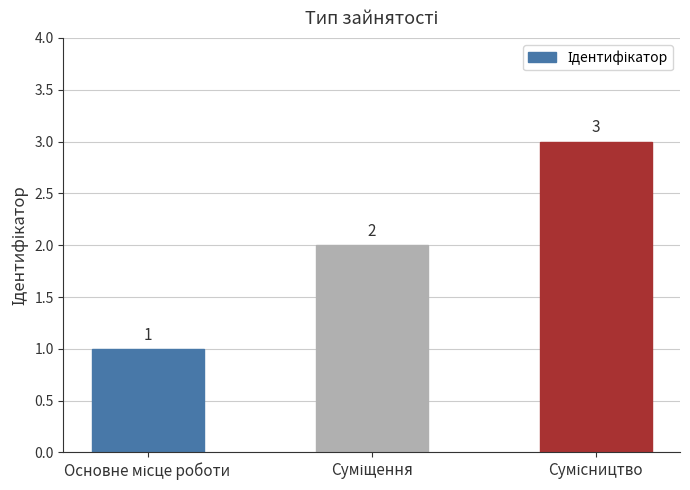

Count the values in the range 1 to 3.

3